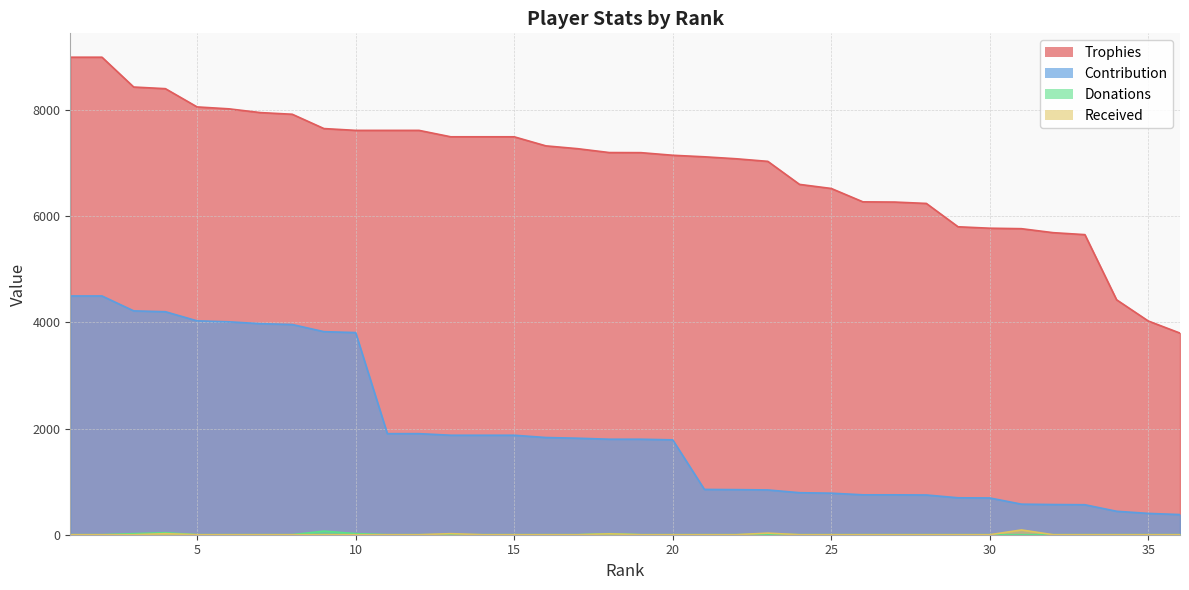

Is it true that Contribution equals 5798 at 4?

False